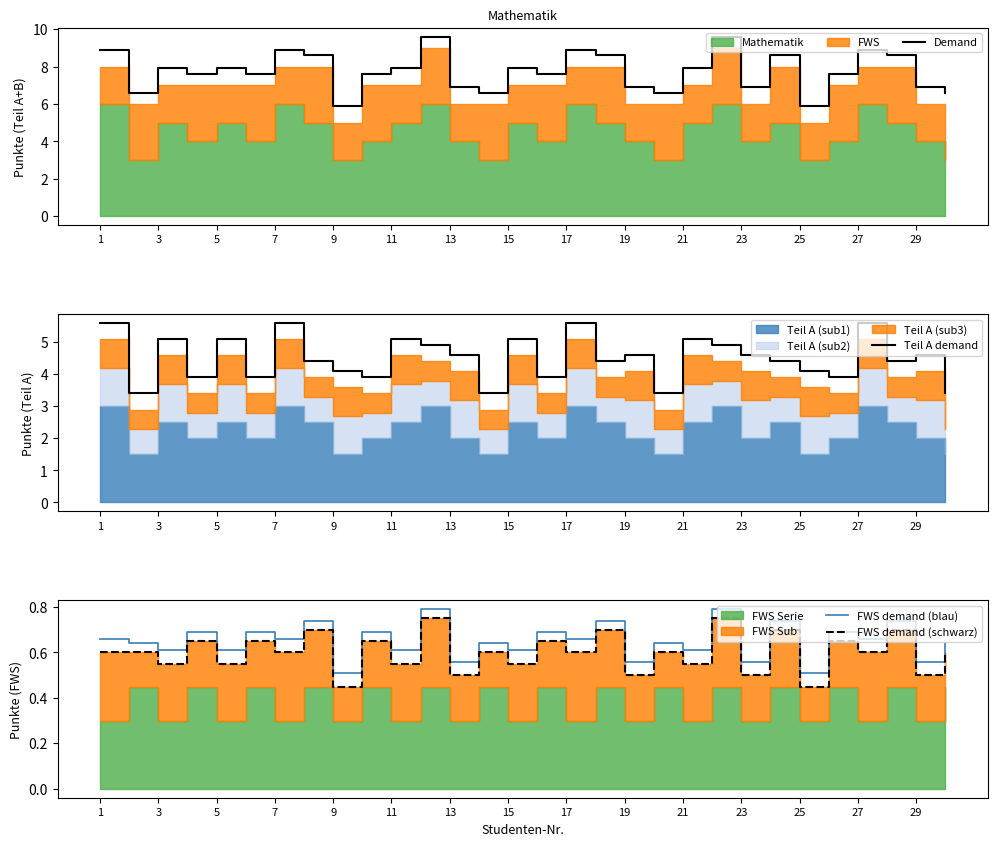

True or false: Teil A demand has more than 0 interior local peaks.

True